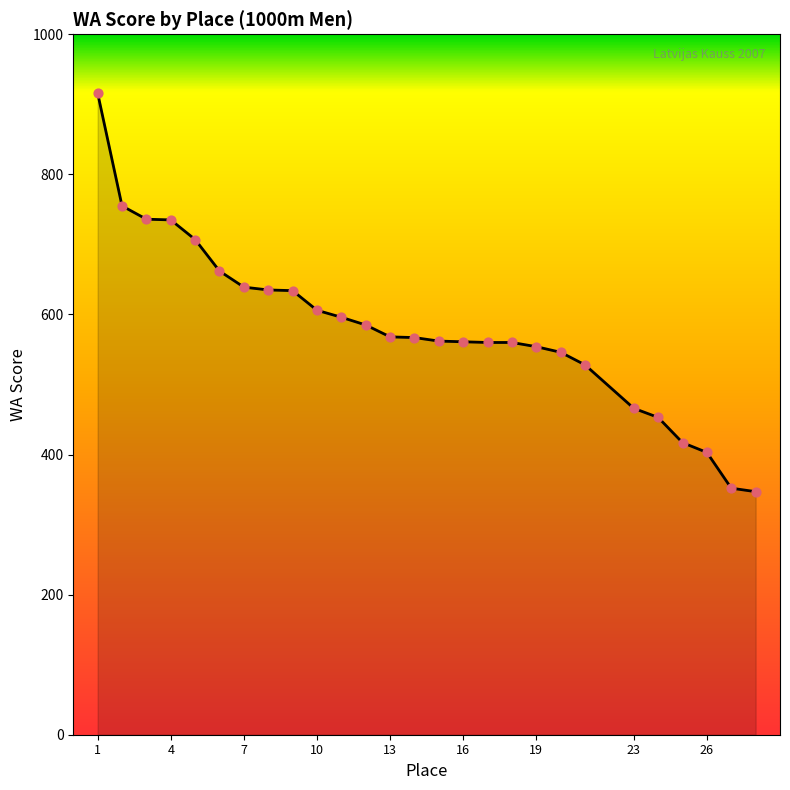

What is the greatest value displayed?

916